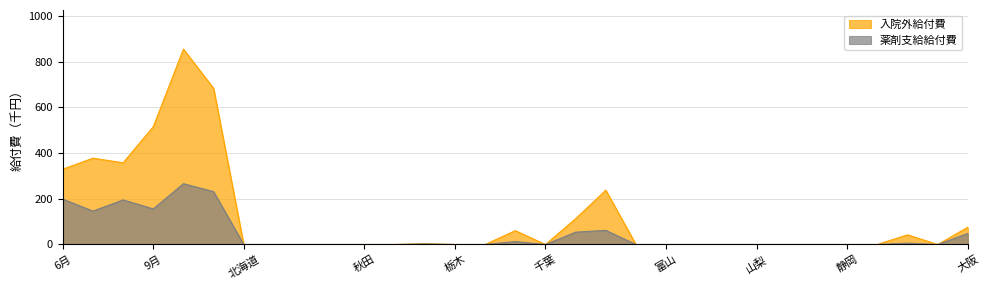

How many interior local valleys does the 入院外給付費 series have?

3